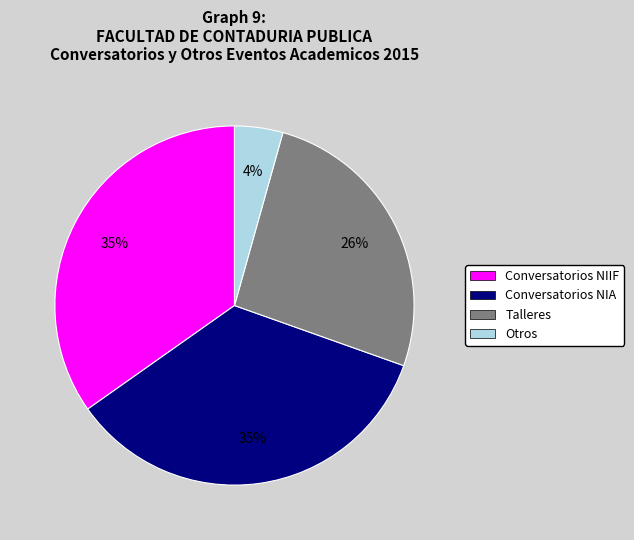

True or false: Conversatorios NIIF accounts for 20% of the total.

False